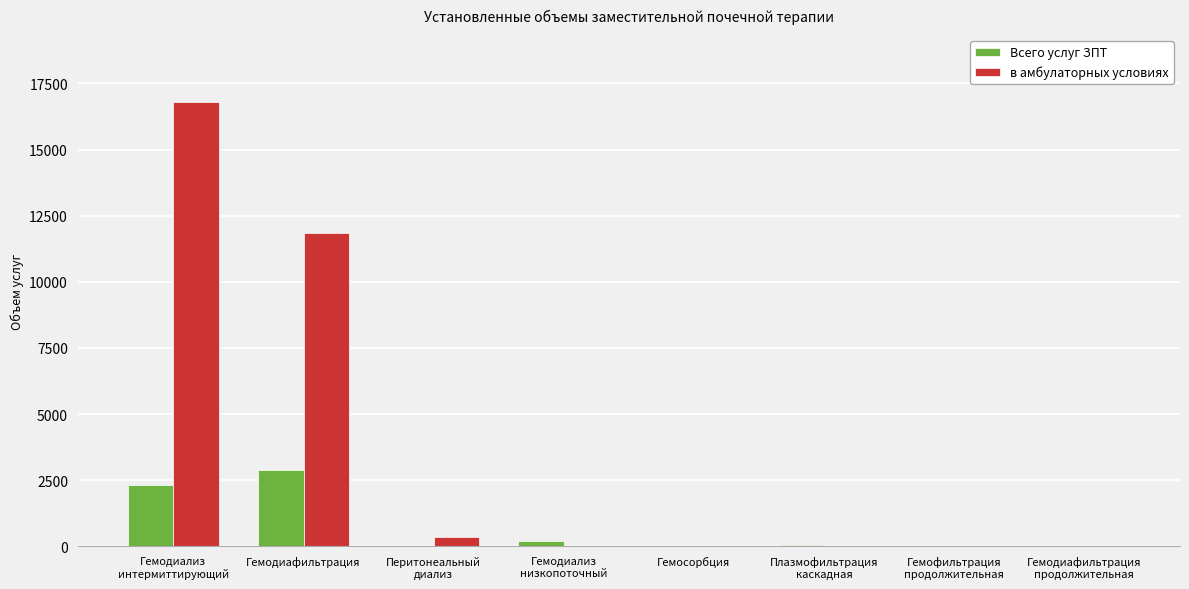

Where does the Всего услуг ЗПТ series first go above 50?

Гемодиализ
интермиттирующий